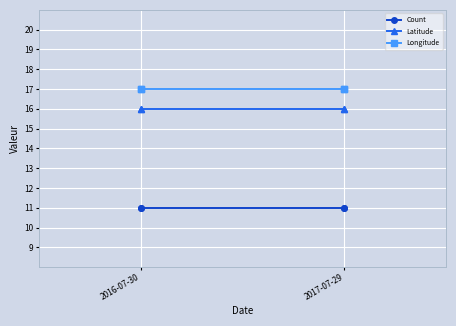

What is the average value of the Latitude series?

16